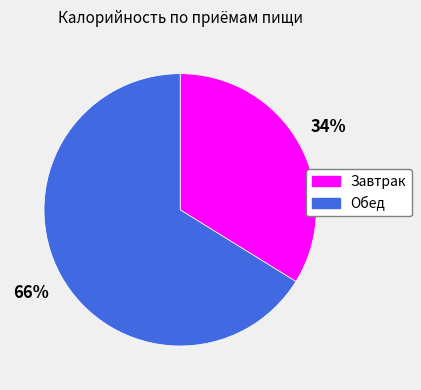

To the nearest percent, what portion does Обед represent?

66%